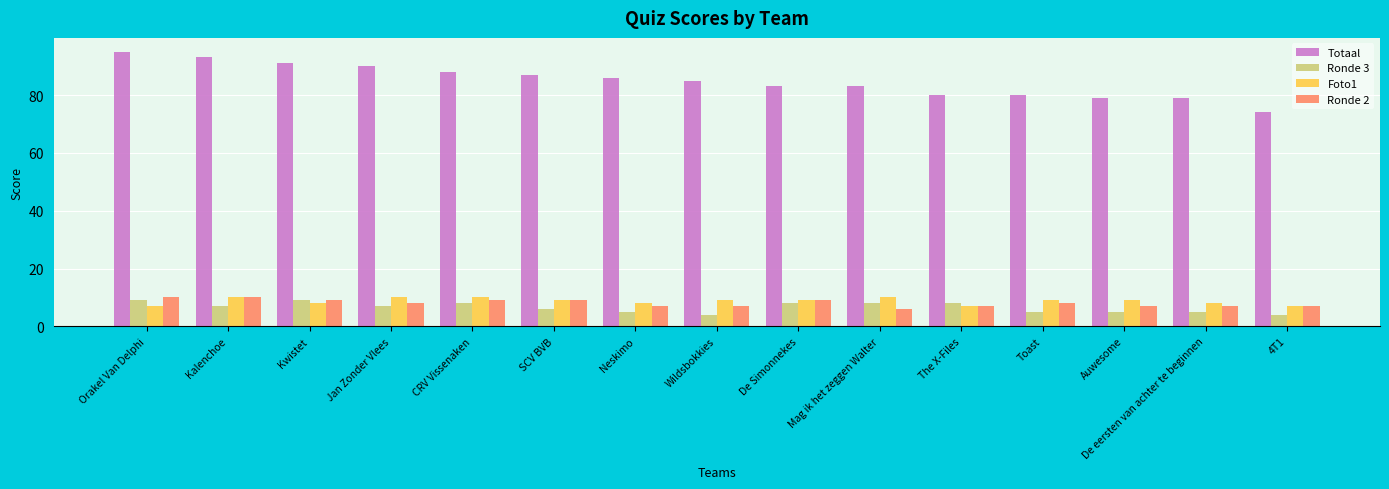

Reading right to left, transcribe all the data shown in this chart.

Totaal: 74	79	79	80	80	83	83	85	86	87	88	90	91	93	95
Ronde 3: 4	5	5	5	8	8	8	4	5	6	8	7	9	7	9
Foto1: 7	8	9	9	7	10	9	9	8	9	10	10	8	10	7
Ronde 2: 7	7	7	8	7	6	9	7	7	9	9	8	9	10	10